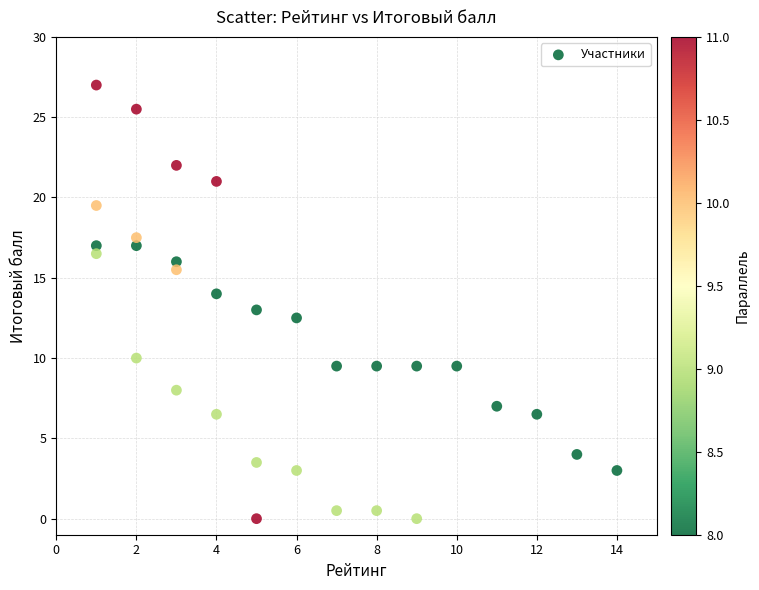

What is the range of X values (max minus min)?

13.0